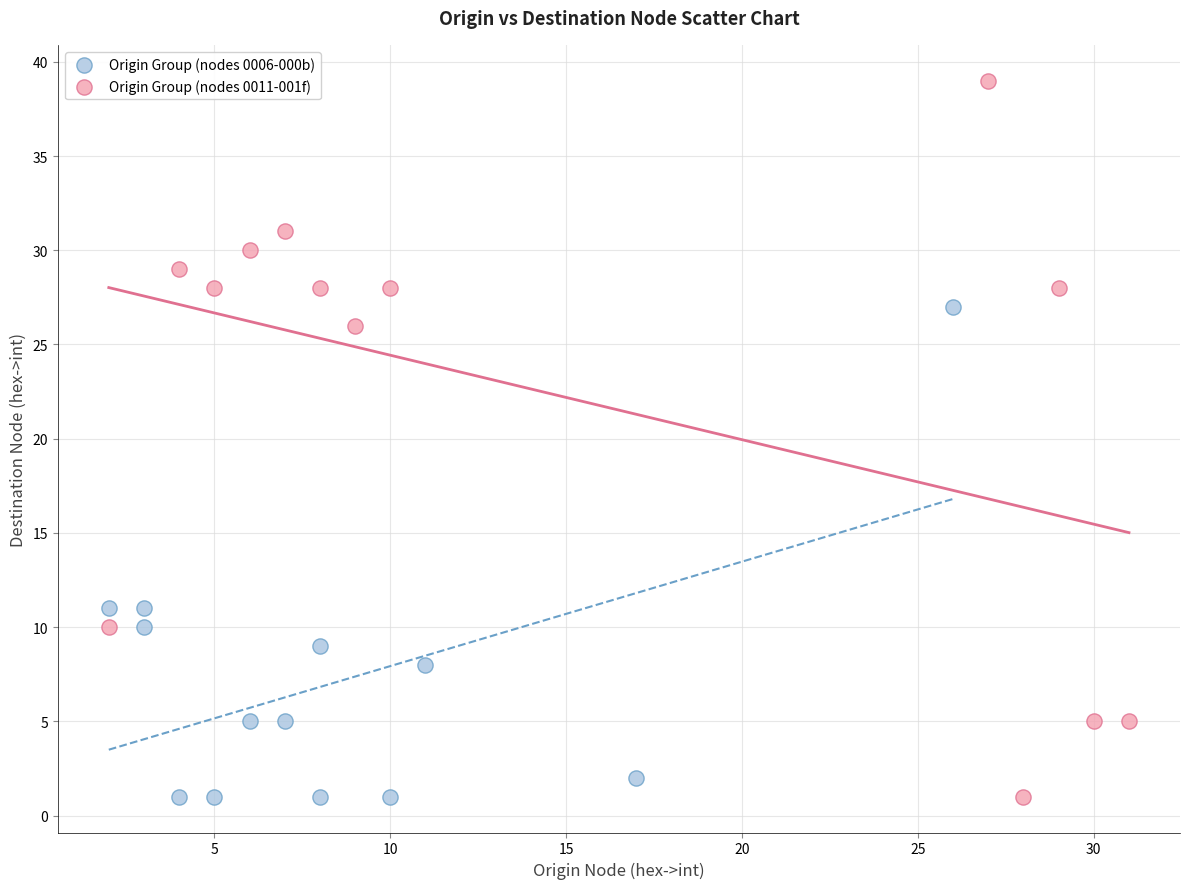

Which series reaches the maximum Y coordinate?

Origin Group (nodes 0011-001f)